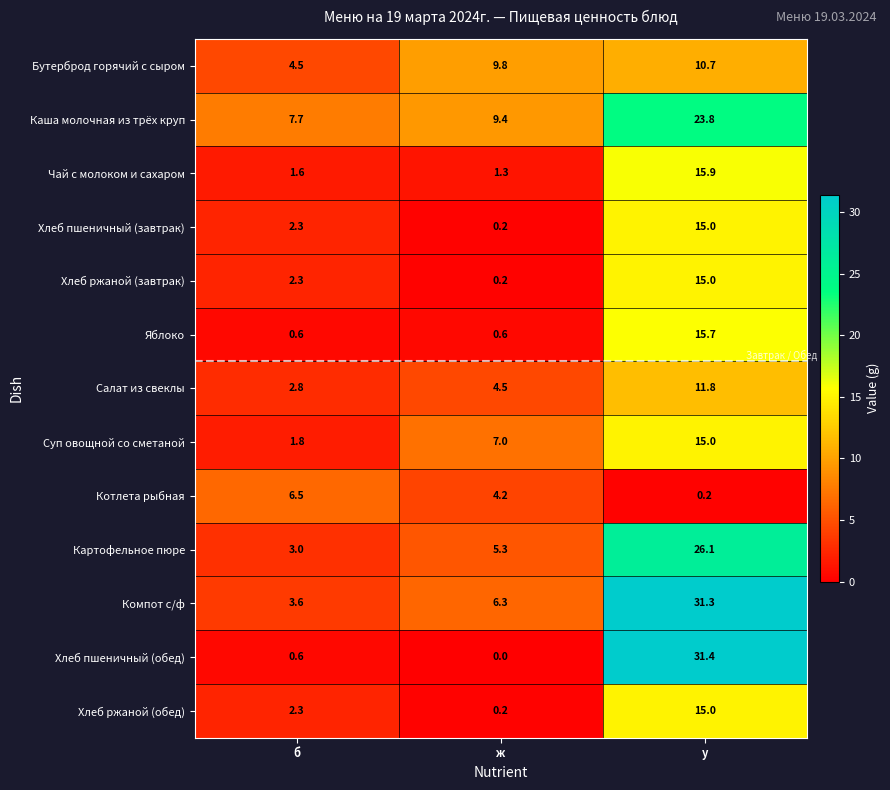

What is the maximum value shown in the chart?

31.4